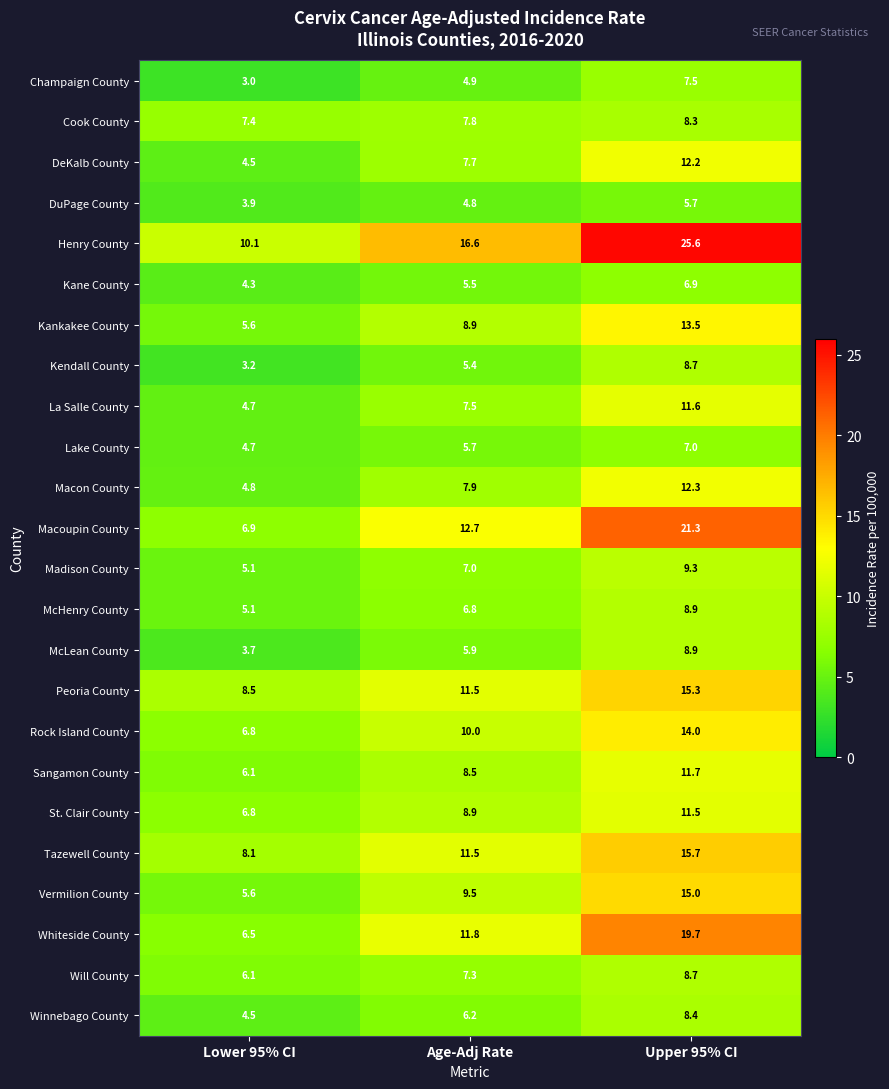

Which series has the largest total across all categories?

Henry County